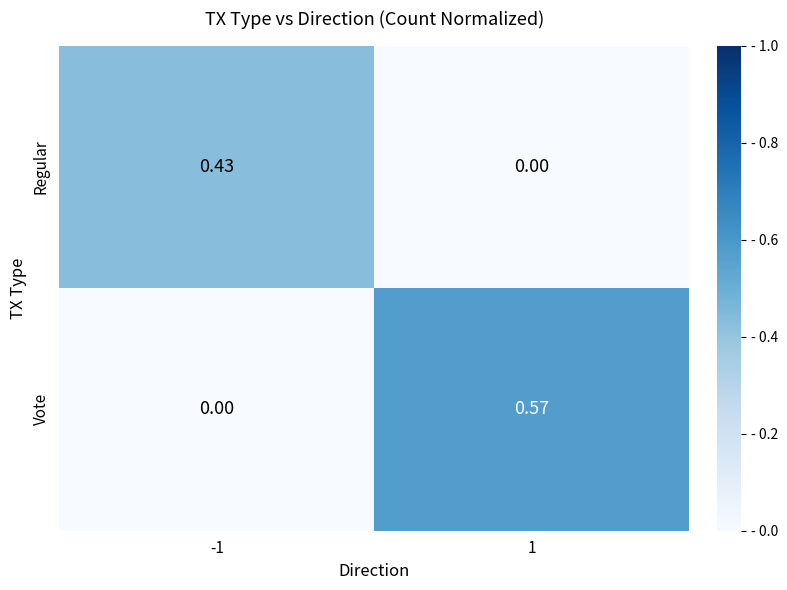

Rank the series by their maximum value, from highest to lowest.

Vote, Regular